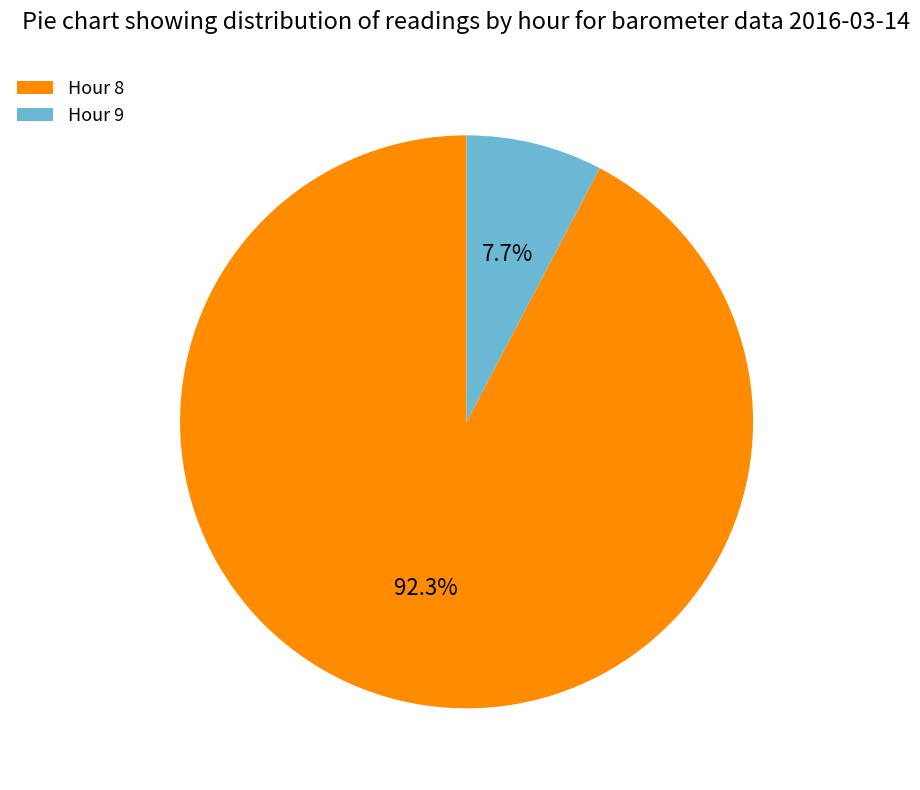

Which category has the smallest portion of the pie?

Hour 9